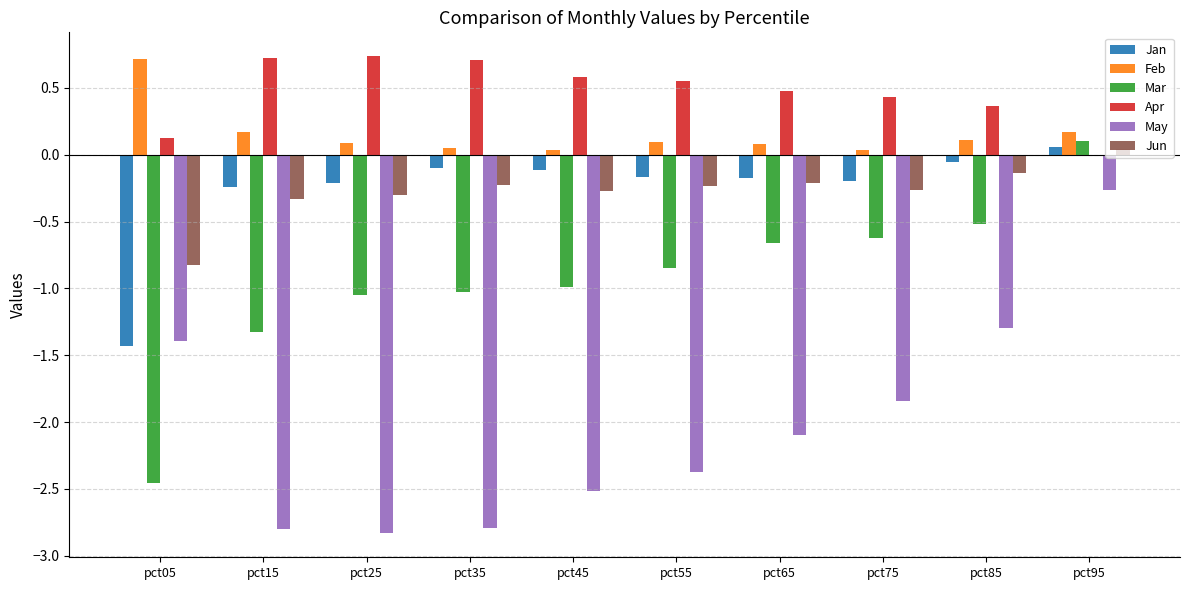

Which series has the largest total across all categories?

Apr